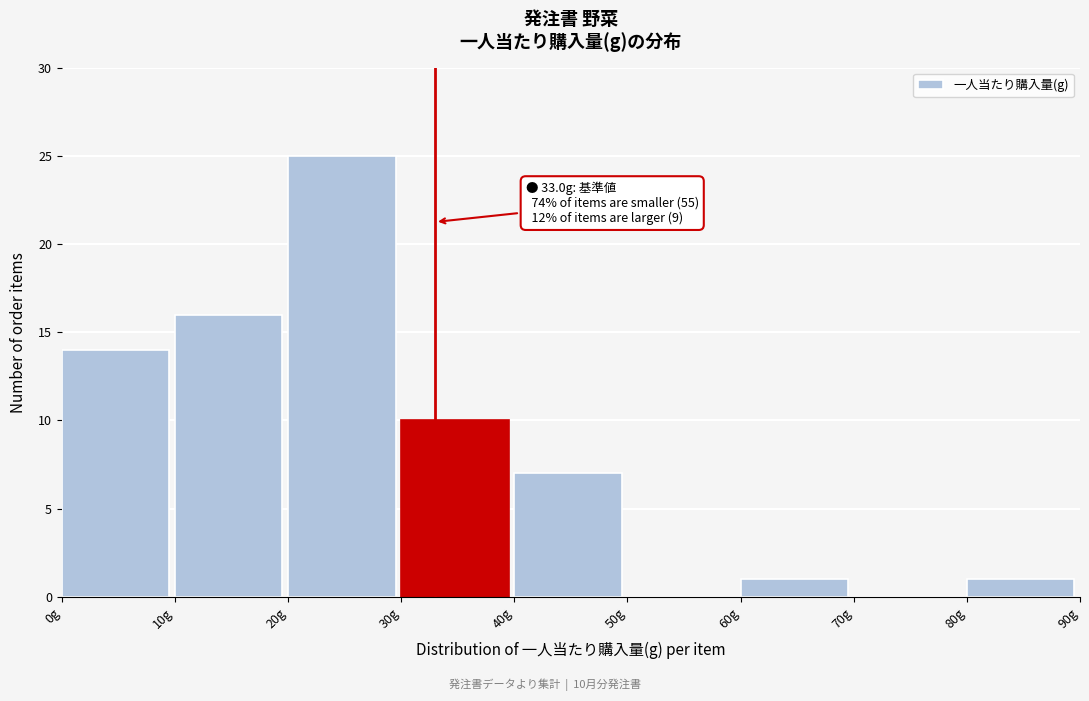

Which range on the x-axis has the tallest bar?

20 to 30